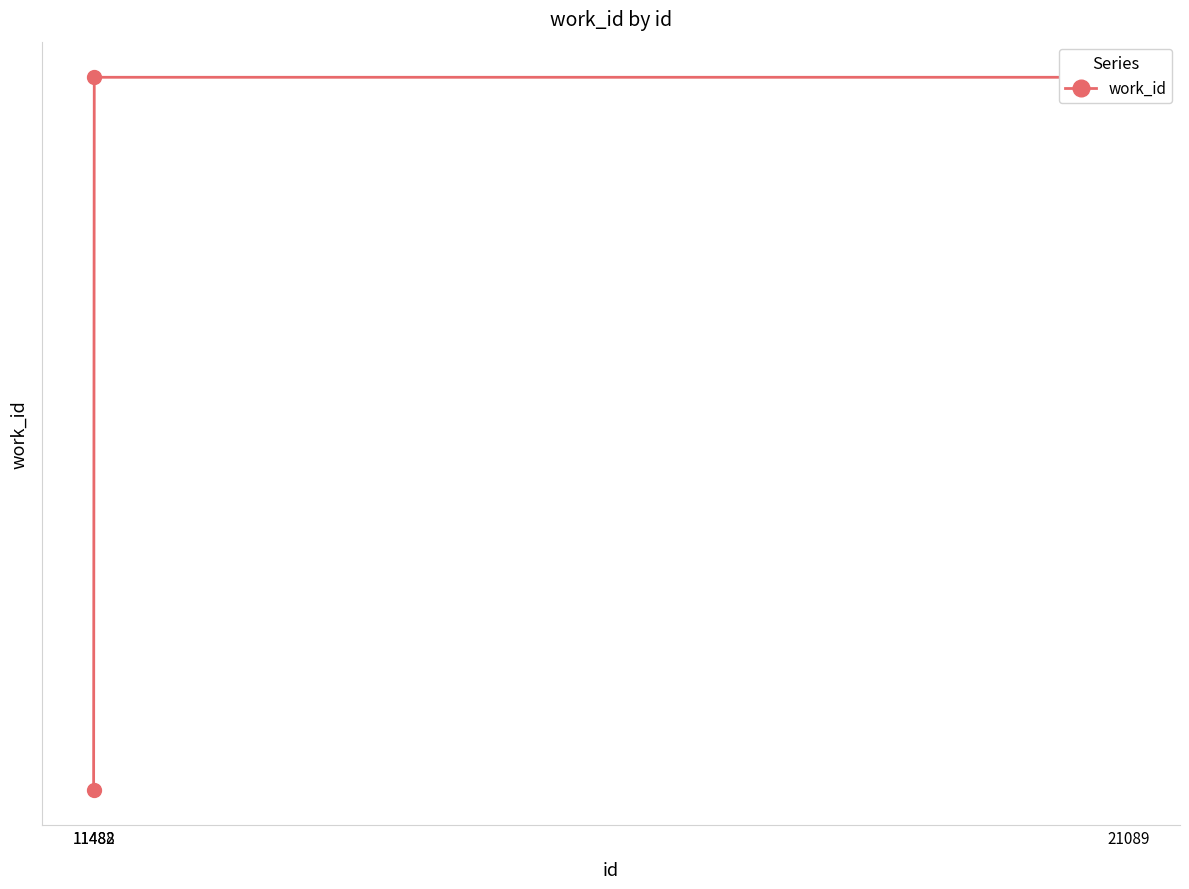

Approximately how many times larger is the value at 11488 compared to 11482?

1.0